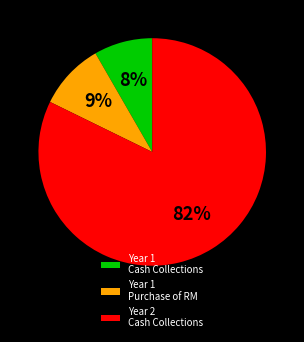

How many slices are in this pie chart?

3